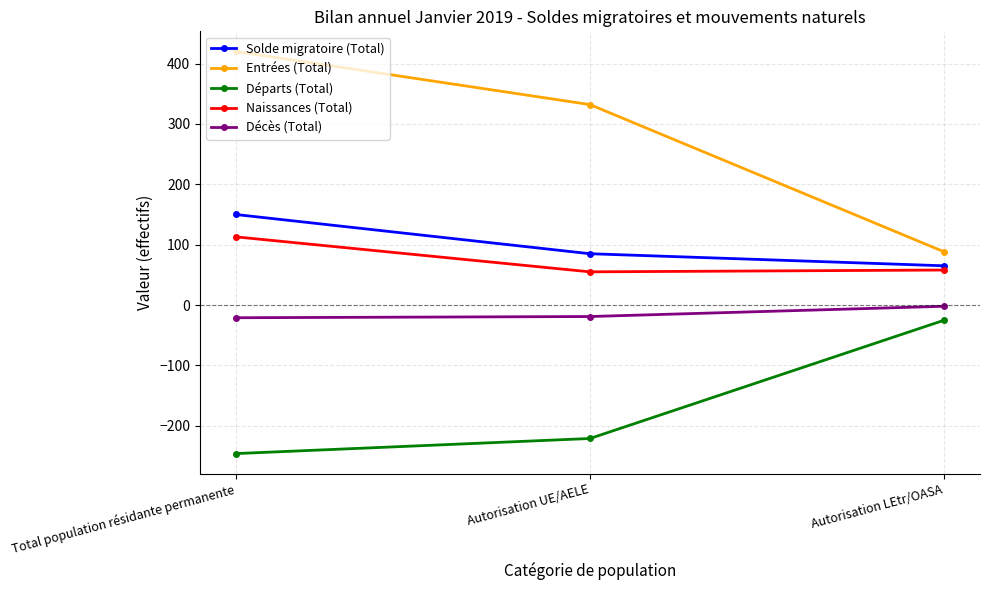

What is the minimum value shown in the chart?

-246